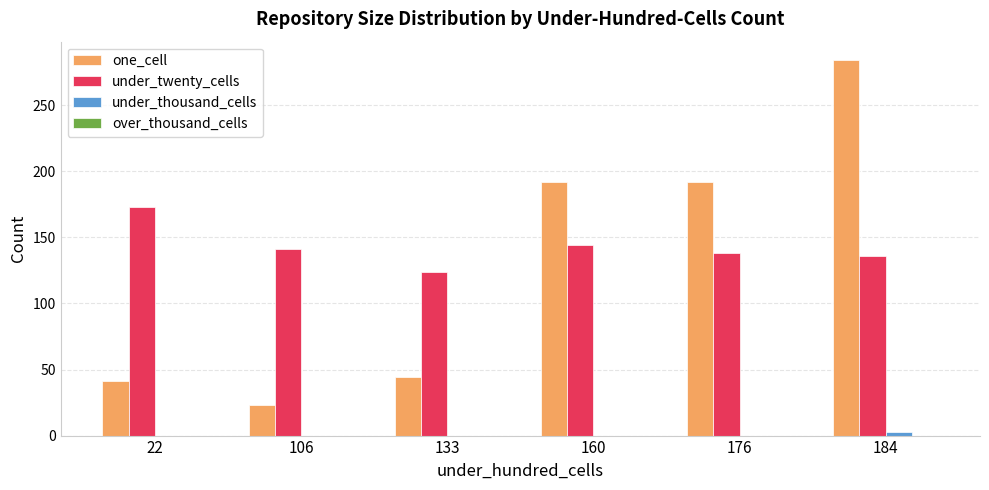

Which series changed the most between 22 and 184?

one_cell